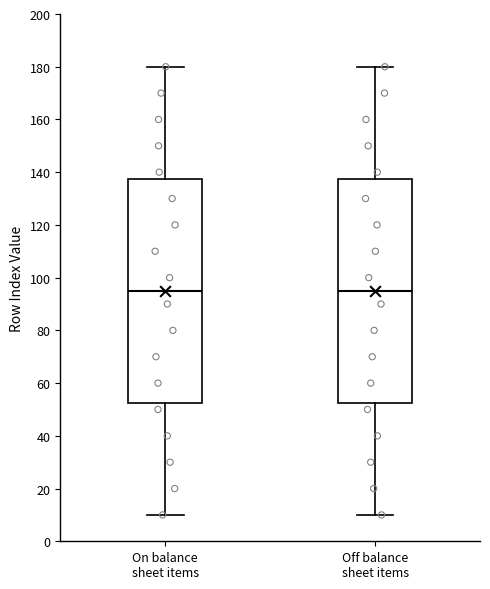

Reading left to right, read every box against the y-axis: the position of its median line, the range the box covers, and the ends of its whiskers. The values are not printed on the chart, so give them approximately, as read against the axis.

On balance sheet items: median 96, box 52 to 138, whiskers 10 to 180
Off balance sheet items: median 96, box 52 to 138, whiskers 10 to 180